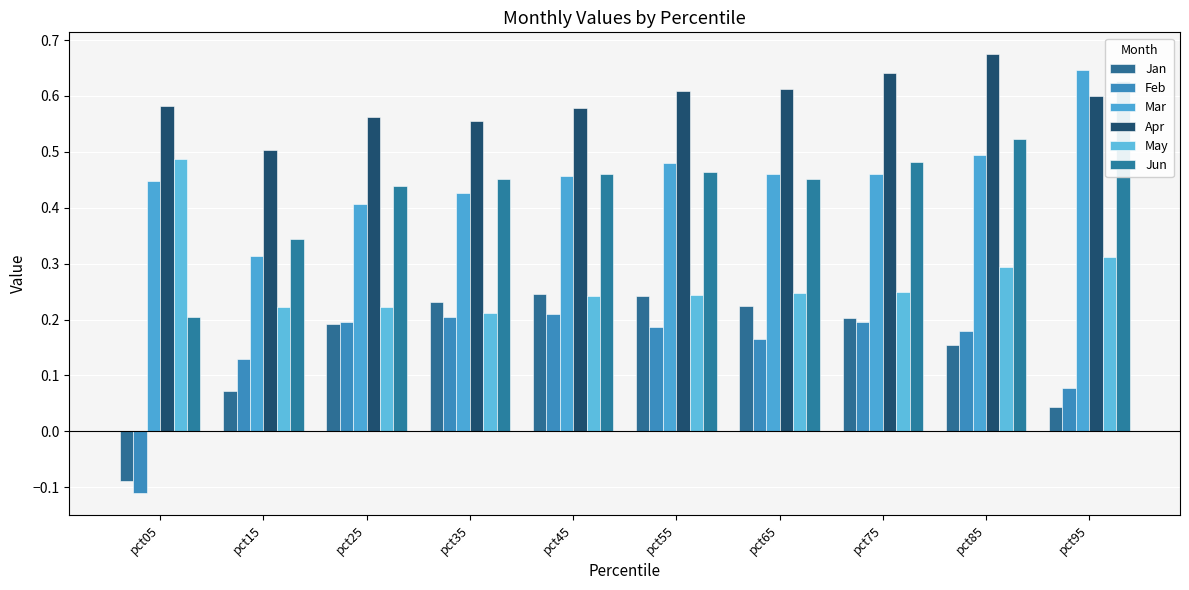

How many negative values does the Jan series have?

1